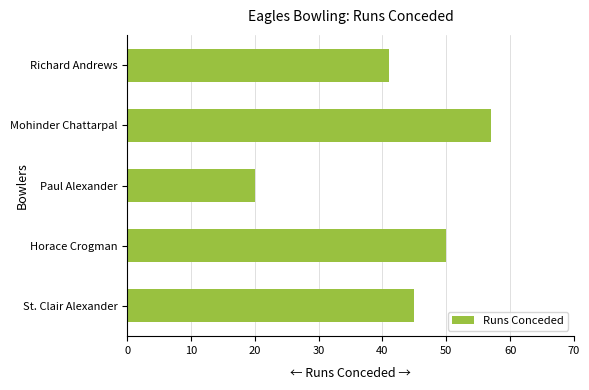

How many values are below 45?

2